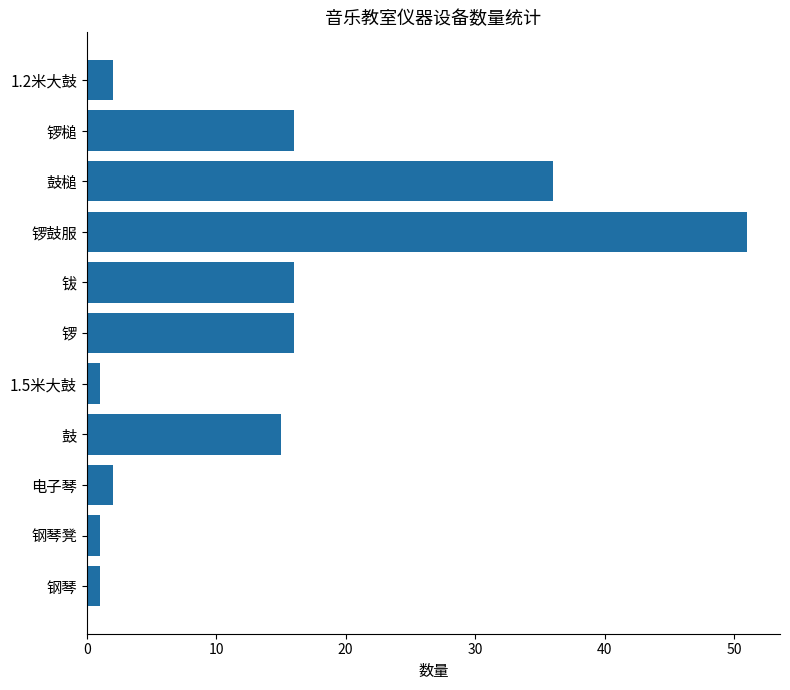

Reading bottom to top, transcribe all the data shown in this chart.

钢琴=1	钢琴凳=1	电子琴=2	鼓=15	1.5米大鼓=1	锣=16	钹=16	锣鼓服=51	鼓槌=36	锣槌=16	1.2米大鼓=2